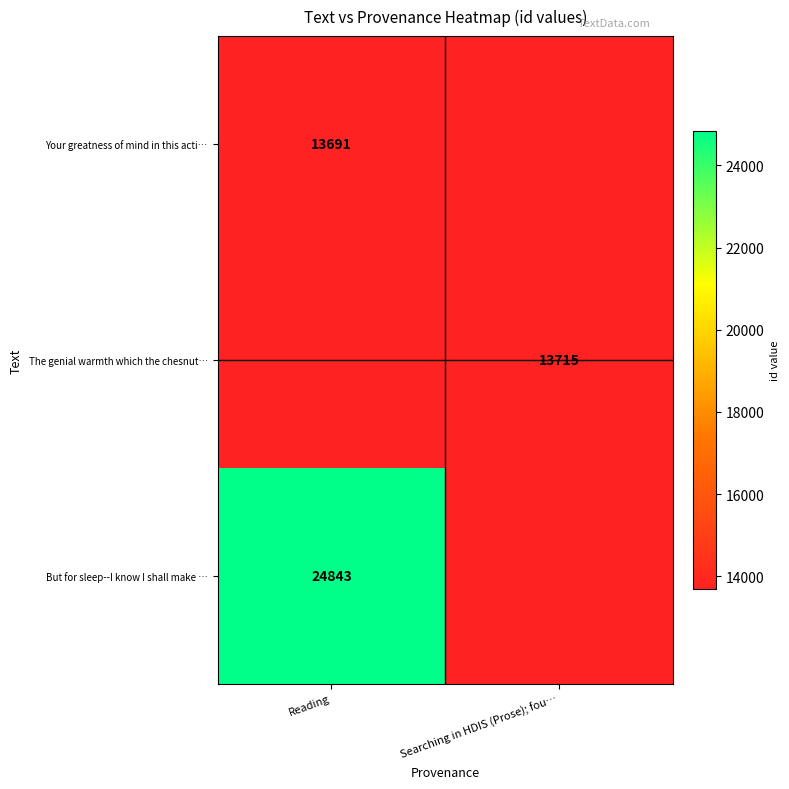

Is it true that Your greatness of mind in this acti… equals 21724 at Reading?

False